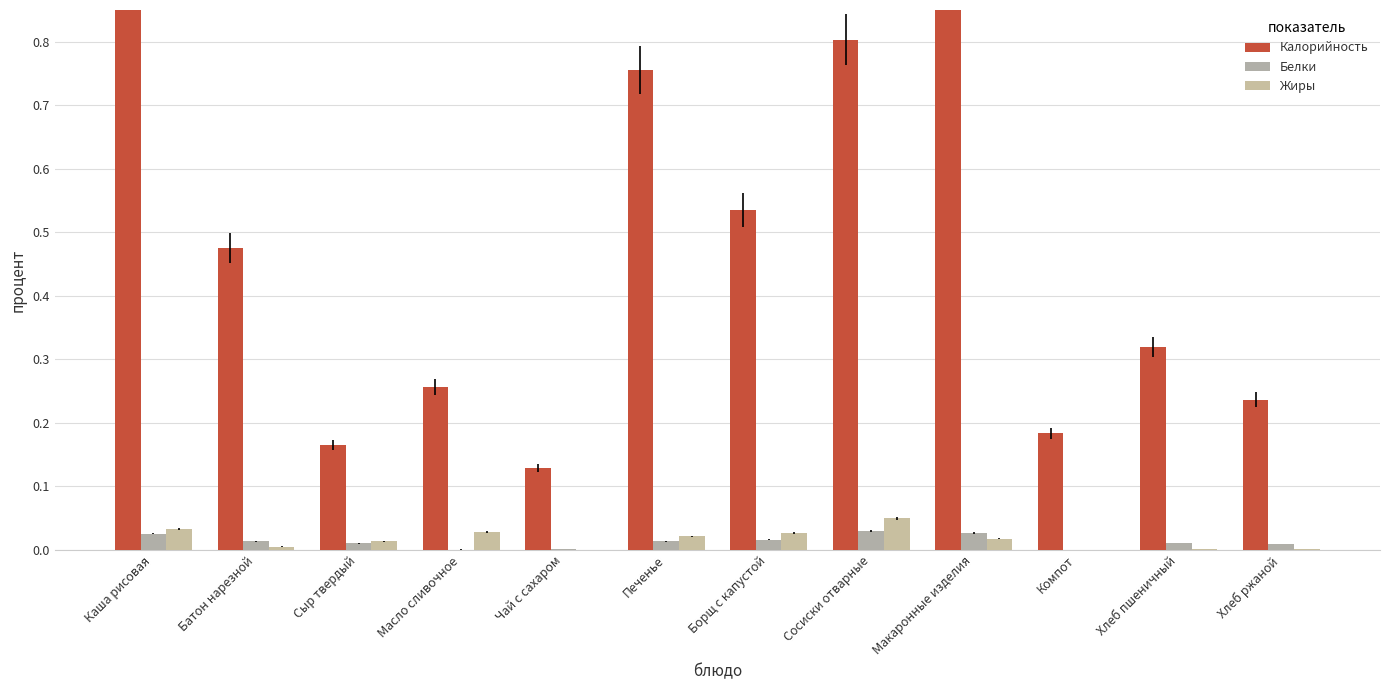

How many categories are shown in the chart?

12